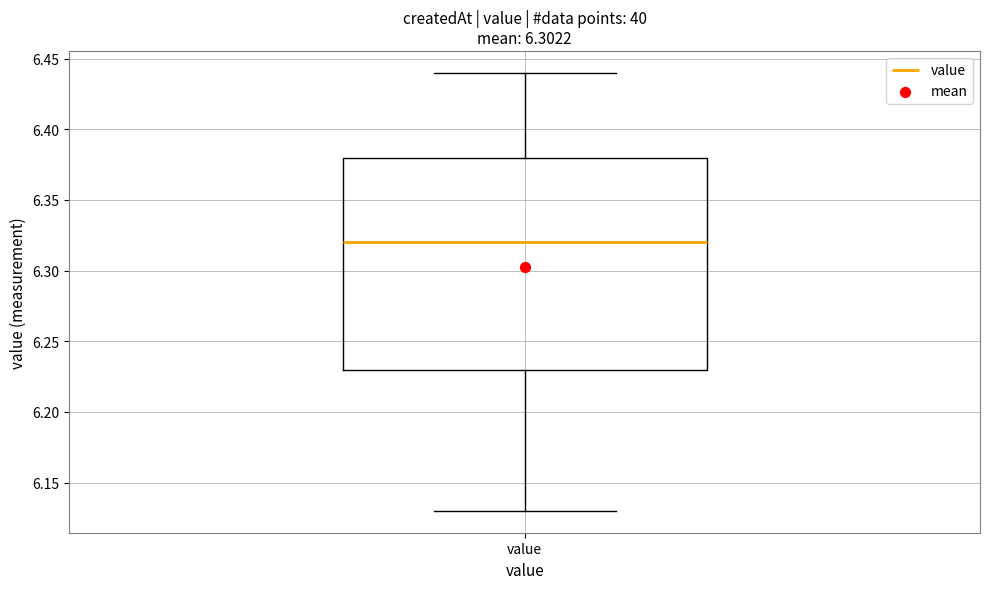

Where is the upper edge of the box for value on the y-axis? The values are not printed on the chart, so give them approximately, as read against the axis.

6.38